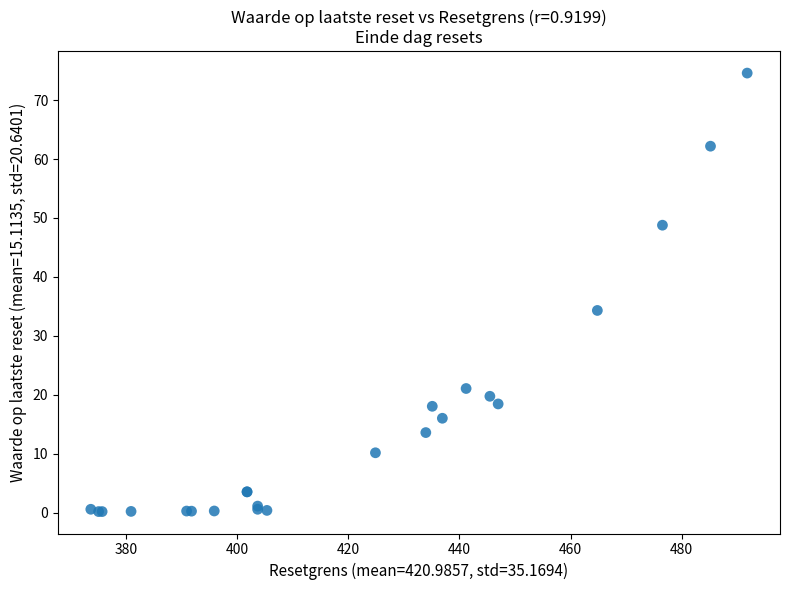

What Y value in the scatter plot is closest to 37?

34.3